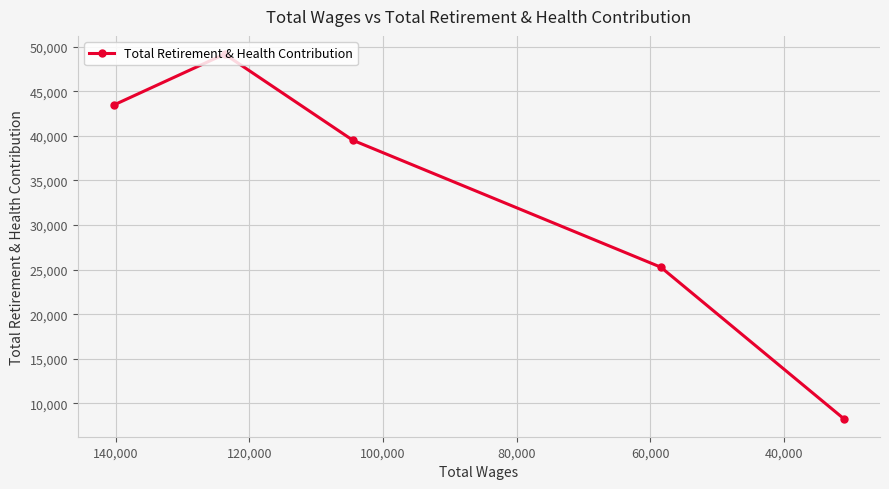

How many values exceed 39502?

2